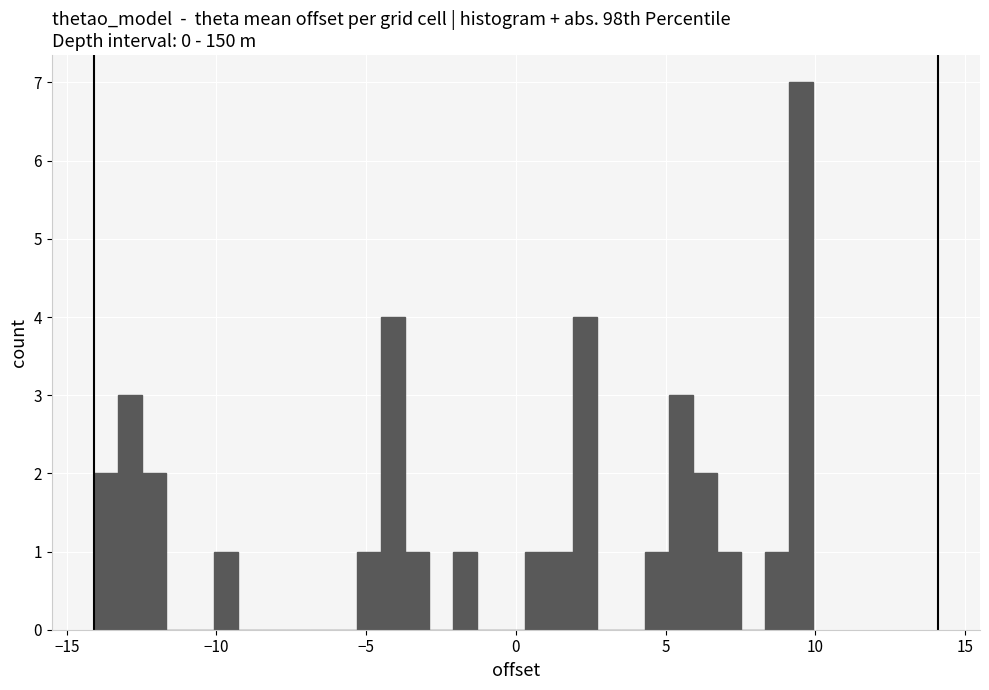

Read against the x-axis, roughly where is the centre of the tallest bar?

9.5